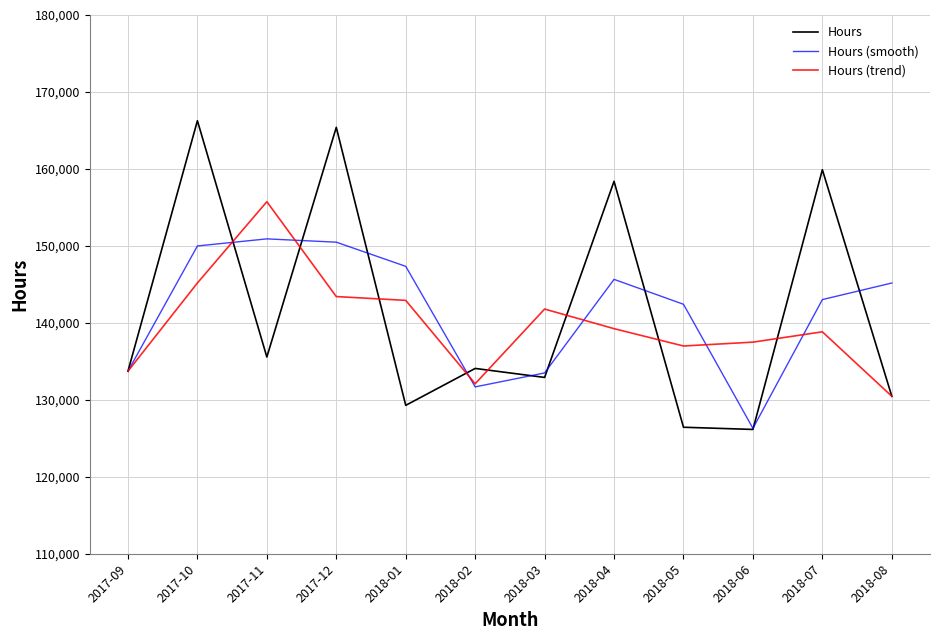

Is it true that Hours (smooth) equals 143022.2 at 2018-07?

True